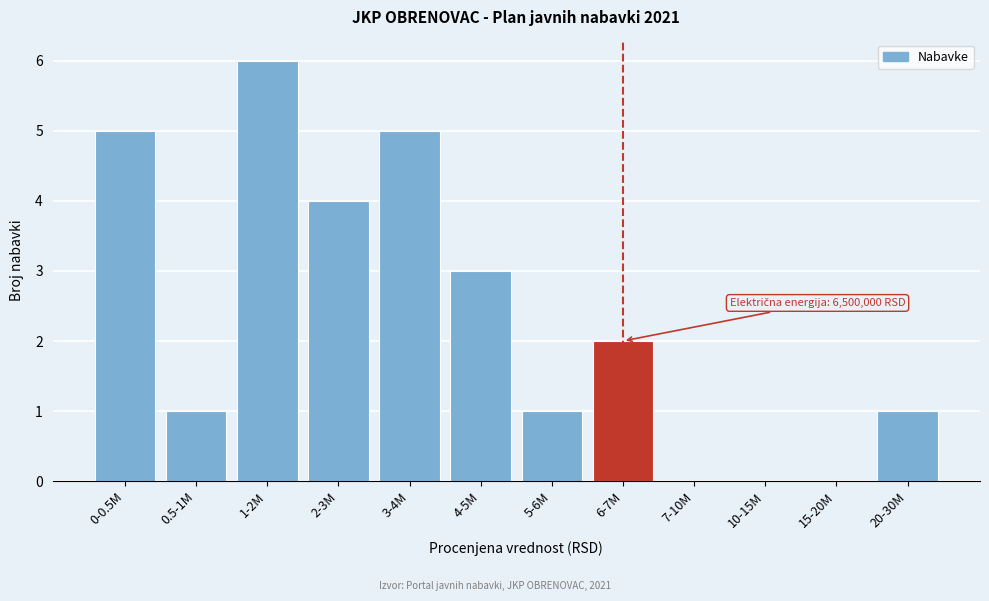

Reading left to right, list all the values displayed in this chart.

0-0.5M=5	0.5-1M=1	1-2M=6	2-3M=4	3-4M=5	4-5M=3	5-6M=1	6-7M=2	7-10M=0	10-15M=0	15-20M=0	20-30M=1